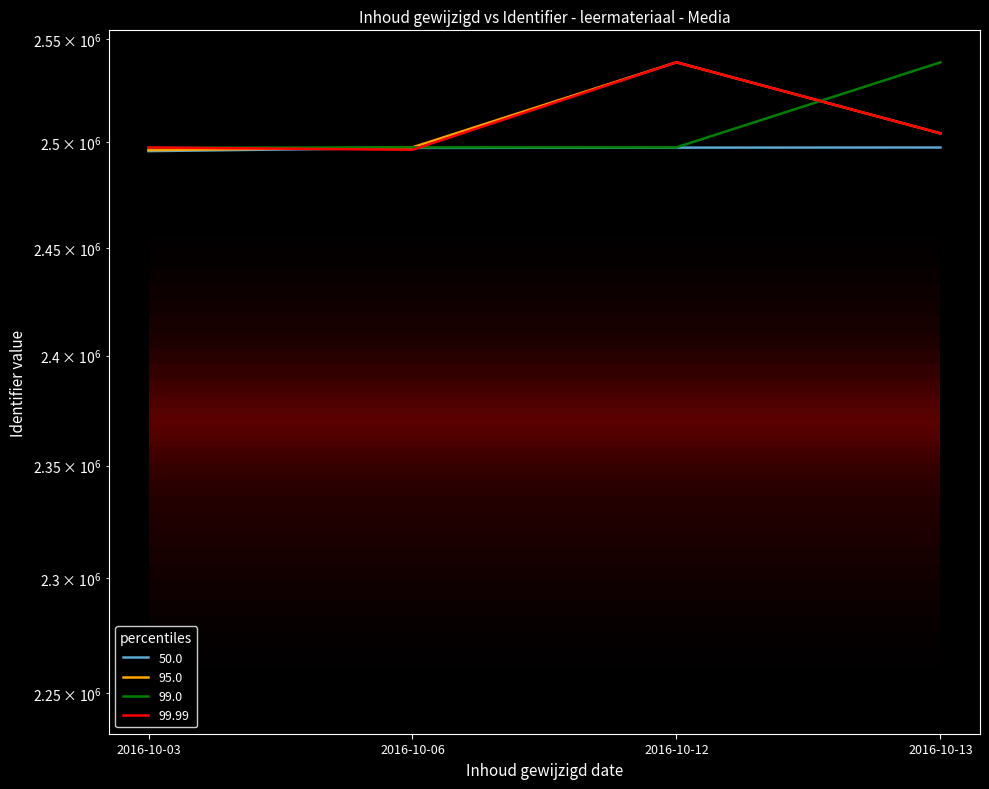

Reading left to right, extract all data points from this chart.

50.0: 2016-10-03=2495801	2016-10-06=2497356	2016-10-12=2497478	2016-10-13=2497545
95.0: 2016-10-03=2496307	2016-10-06=2497619	2016-10-12=2538590	2016-10-13=2504315
99.0: 2016-10-03=2497359	2016-10-06=2497616	2016-10-12=2497619	2016-10-13=2538590
99.99: 2016-10-03=2497545	2016-10-06=2496452	2016-10-12=2538590	2016-10-13=2504315